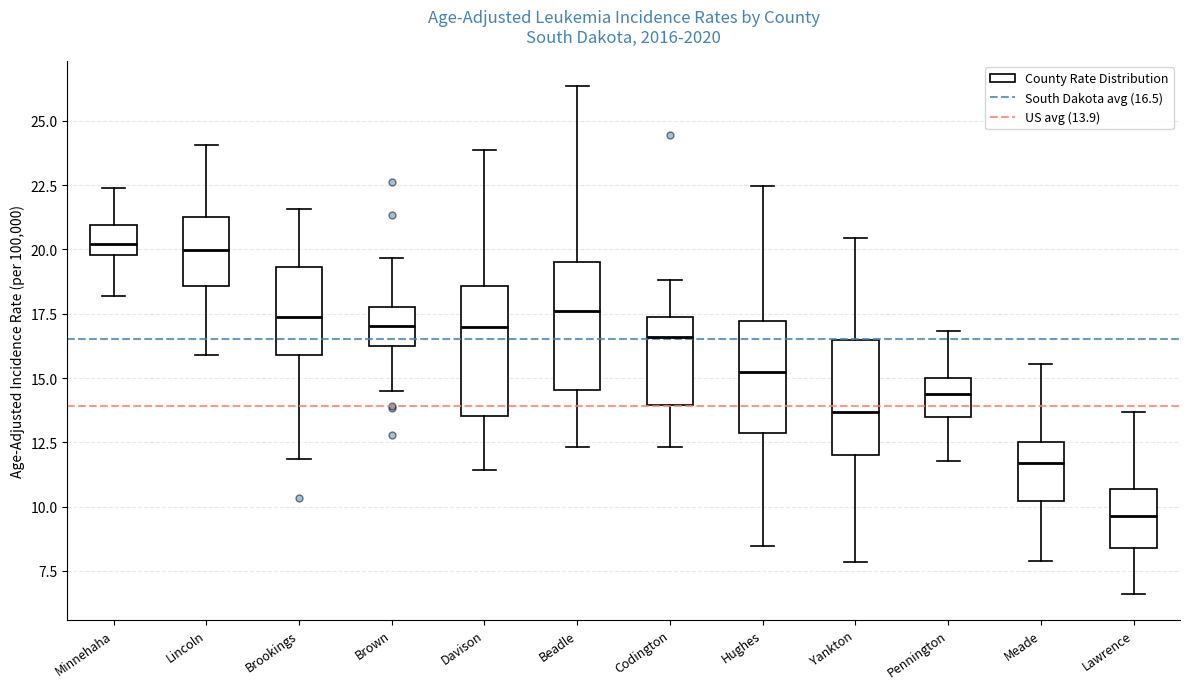

Reading left to right, transcribe this box plot: for each box, give where its median line is, the range the box spans, and where its two whiskers end, as read against the y-axis. The values are not printed on the chart, so give them approximately, as read against the axis.

Minnehaha: median 20.0 (inside the box), box 20.0 to 21.0, whiskers 18.0 to 22.5
Lincoln: median 20.0, box 18.5 to 21.5, whiskers 16.0 to 24.0
Brookings: median 17.5, box 16.0 to 19.5, whiskers 12.0 to 21.5
Brown: median 17.0, box 16.0 to 17.5, whiskers 14.5 to 19.5
Davison: median 17.0, box 13.5 to 18.5, whiskers 11.5 to 24.0
Beadle: median 17.5, box 14.5 to 19.5, whiskers 12.5 to 26.5
Codington: median 16.5, box 14.0 to 17.5, whiskers 12.5 to 19.0
Hughes: median 15.0, box 13.0 to 17.0, whiskers 8.5 to 22.5
Yankton: median 13.5, box 12.0 to 16.5, whiskers 8.0 to 20.5
Pennington: median 14.5, box 13.5 to 15.0, whiskers 12.0 to 17.0
Meade: median 11.5, box 10.0 to 12.5, whiskers 8.0 to 15.5
Lawrence: median 9.5, box 8.5 to 10.5, whiskers 6.5 to 13.5